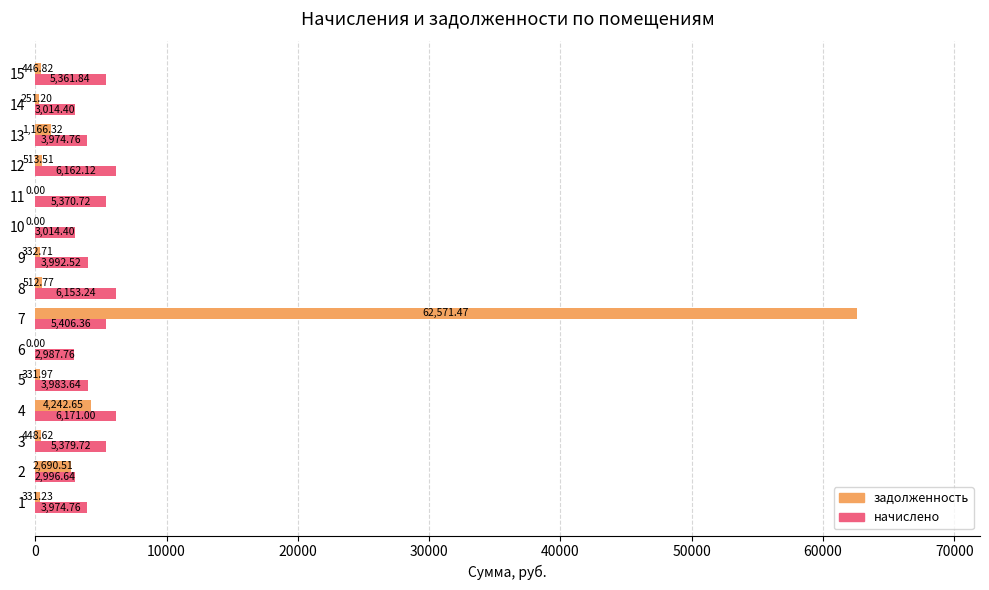

Between 3 and 14, which series saw the biggest shift?

начислено